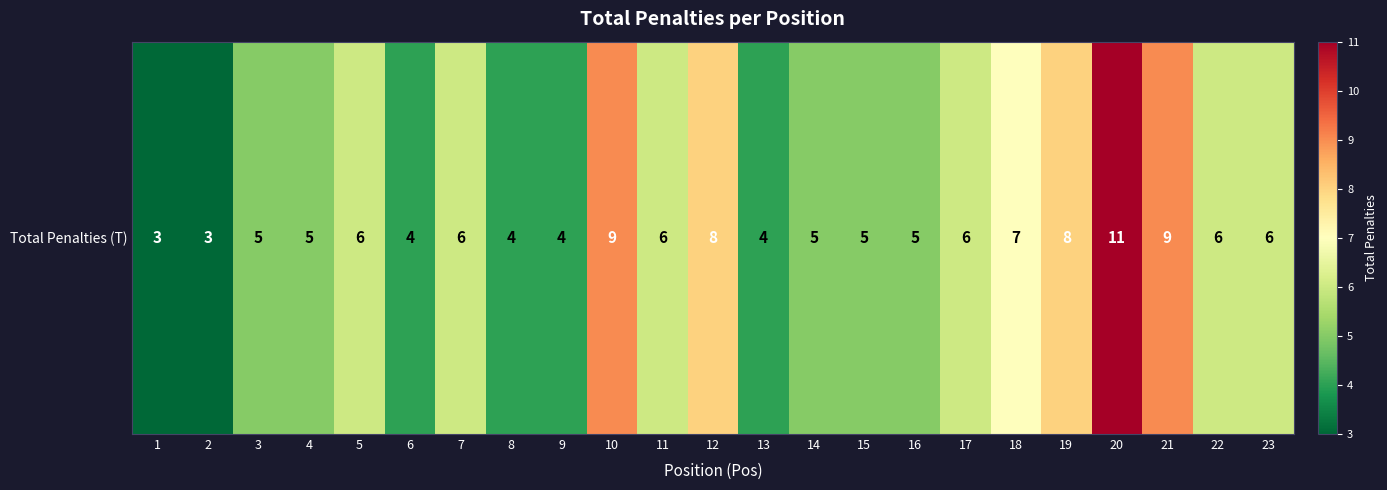

List the labels in order of value, smallest first.

1, 2, 6, 8, 9, 13, 3, 4, 14, 15, 16, 5, 7, 11, 17, 22, 23, 18, 12, 19, 10, 21, 20